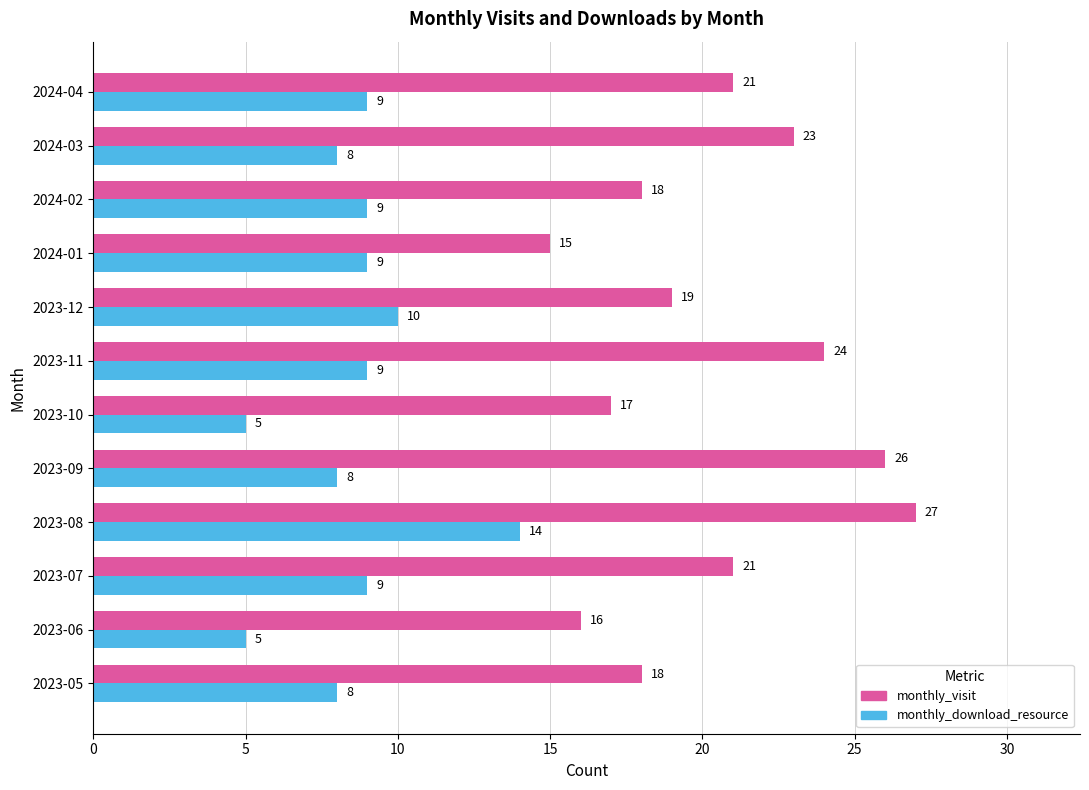

What are all the series names shown in the legend?

monthly_visit, monthly_download_resource